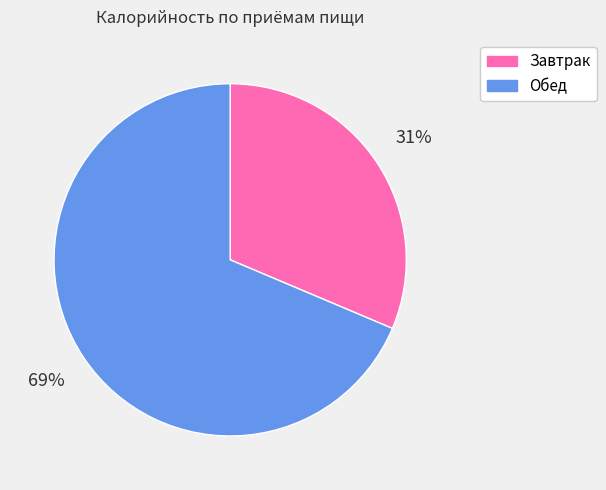

To the nearest percent, what portion does Обед represent?

69%